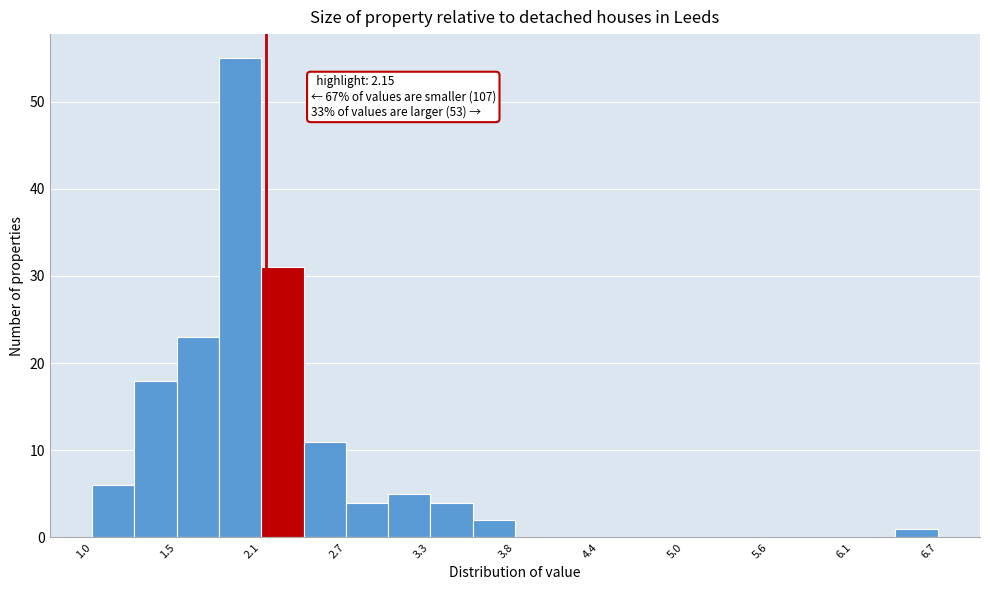

Read against the x-axis, roughly where is the centre of the tallest bar?

2.0